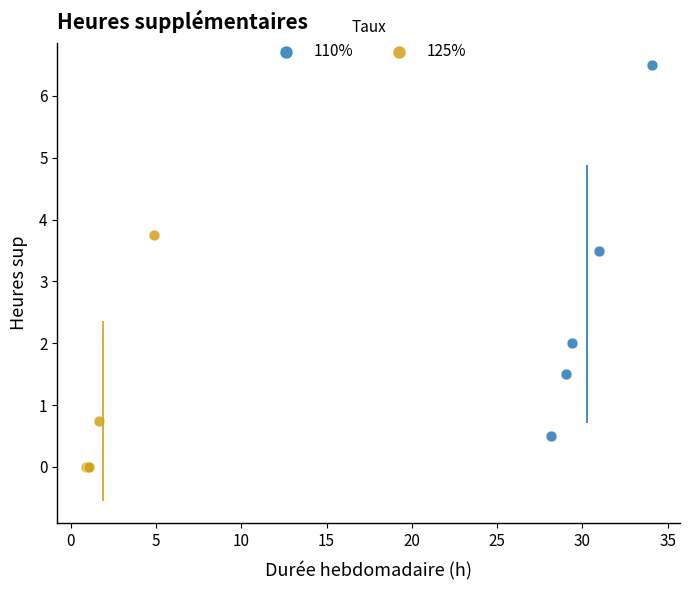

Which series reaches the minimum Y coordinate?

125%